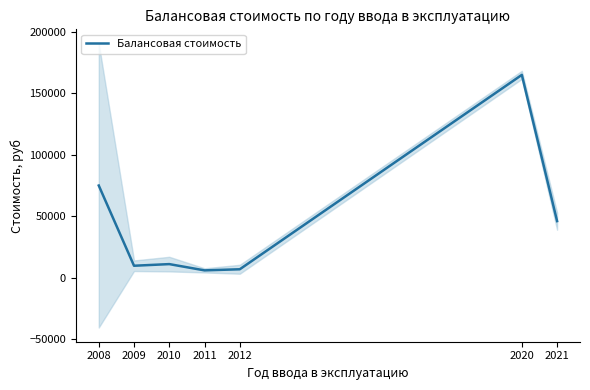

Reading left to right, what are all the values shown in this chart?

75019.8	9792.0	11126.6	6033.6	6931.5	165000.0	46087.5